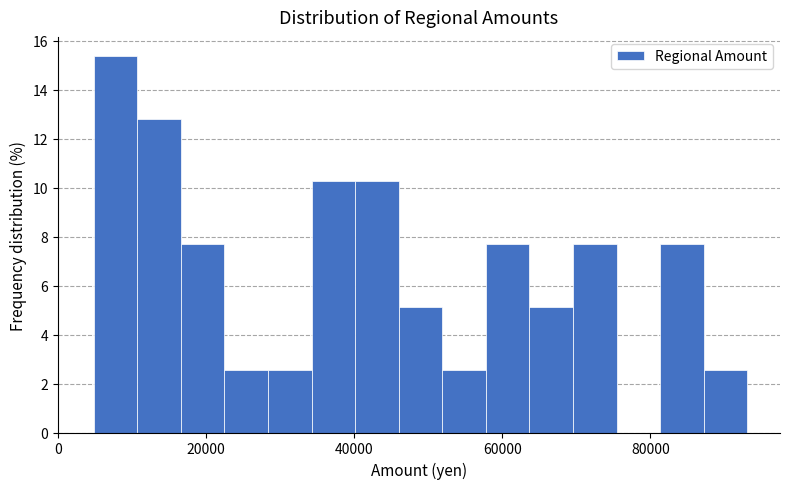

Around what value on the x-axis is the tallest bar? Give the approximate position of its centre, as read against the axis.

8000